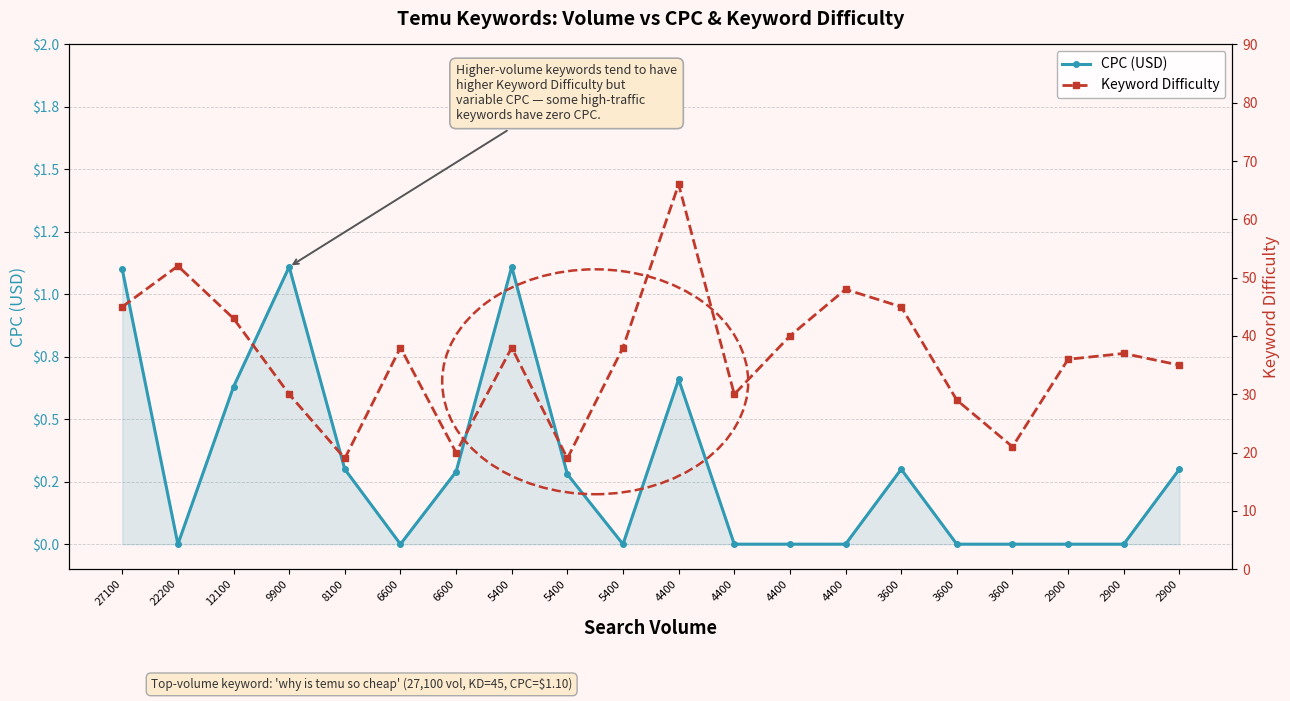

Between 6600 and 2900, which series saw the biggest shift?

Keyword Difficulty